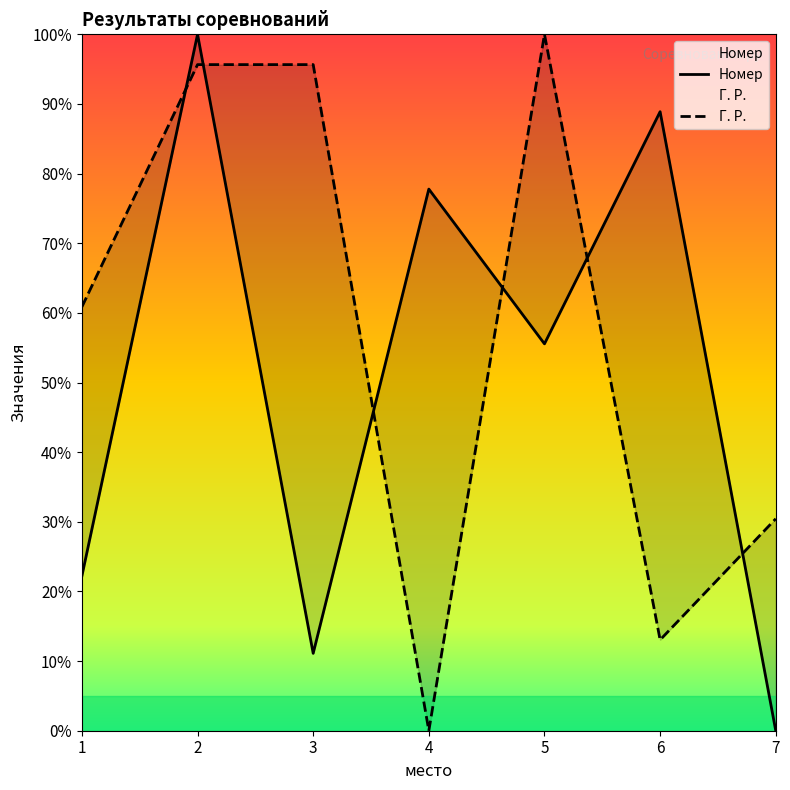

What is the maximum value for Номер?

100.0